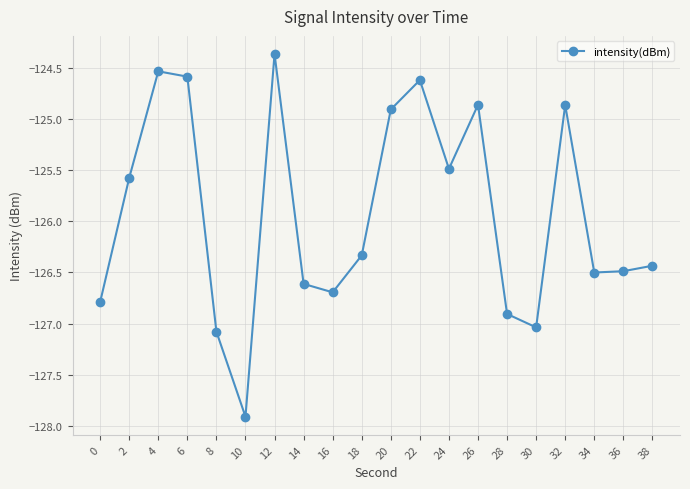

What is the minimum value shown in the chart?

-127.9